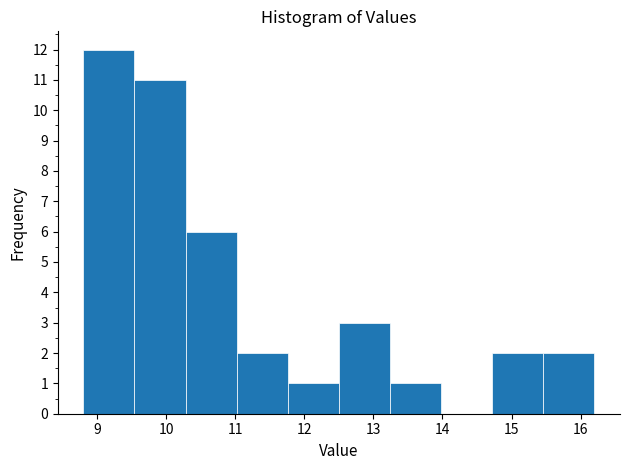

Reading left to right, list every bar in this chart as the range it spans on the x-axis followed by its height. Neither the bar edges nor the heights are printed on the chart, so give them approximately, as read against the axes.

8.80 to 9.54: 12
9.54 to 10.28: 11
10.28 to 11.02: 6
11.02 to 11.76: 2
11.76 to 12.50: 1
12.50 to 13.24: 3
13.24 to 13.98: 1
13.98 to 14.72: 0
14.72 to 15.46: 2
15.46 to 16.20: 2